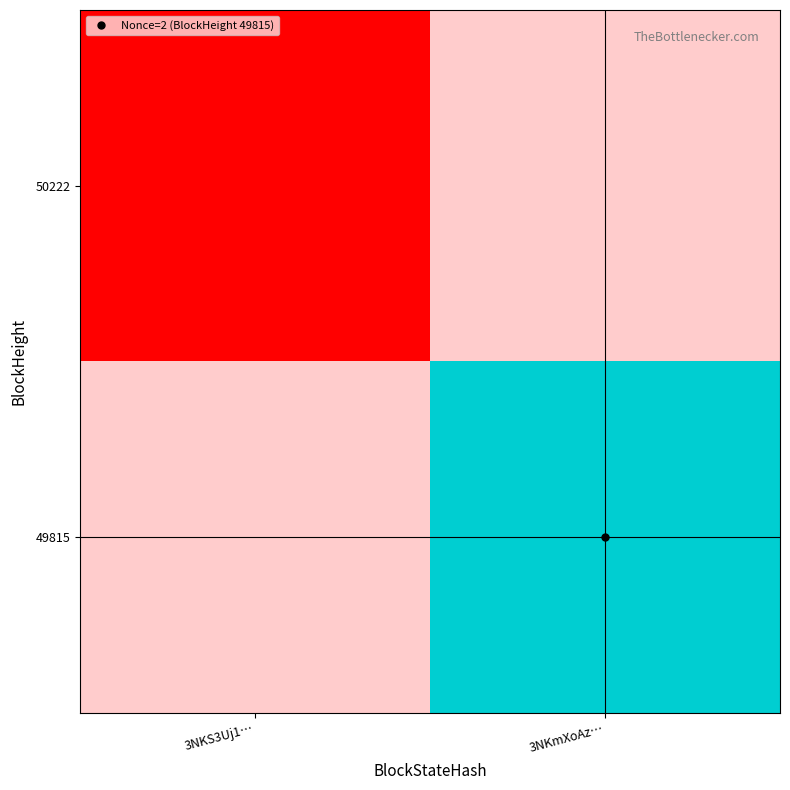

Reading left to right, what are all the values shown in this chart?

50222: 3NKS3Uj1…=0	3NKmXoAz…=-1
49815: 3NKS3Uj1…=-1	3NKmXoAz…=2